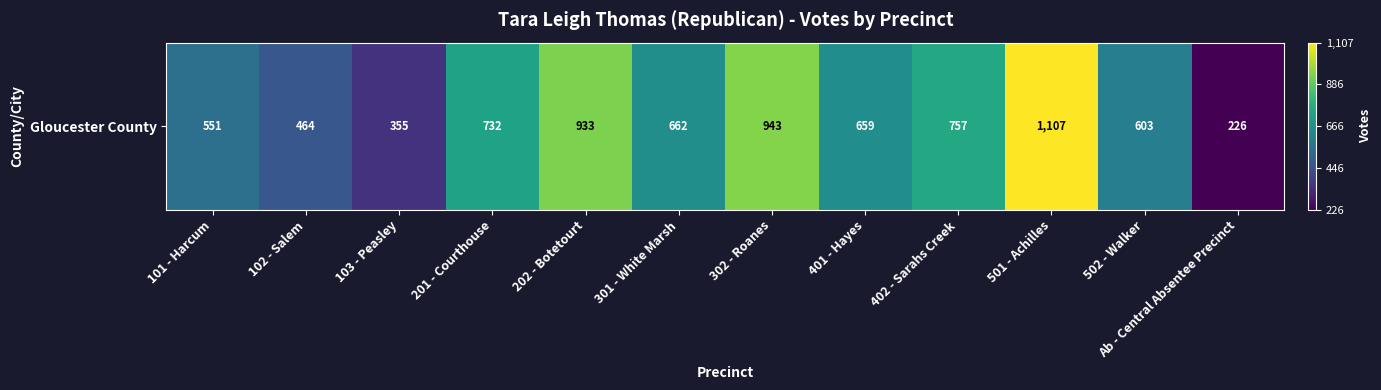

Reading left to right, what are all the values shown in this chart?

551	464	355	732	933	662	943	659	757	1107	603	226